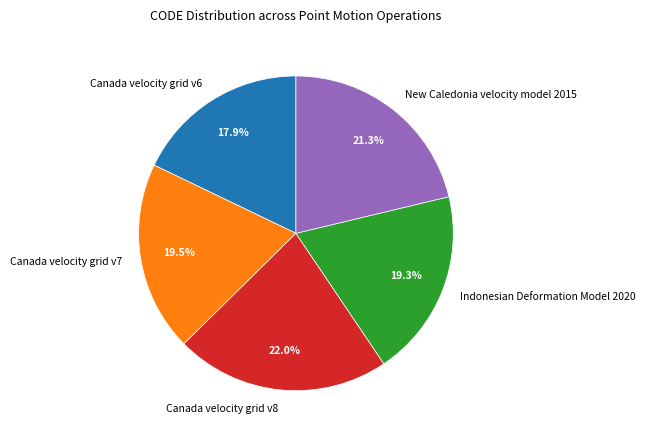

Does any single category account for the majority?

No